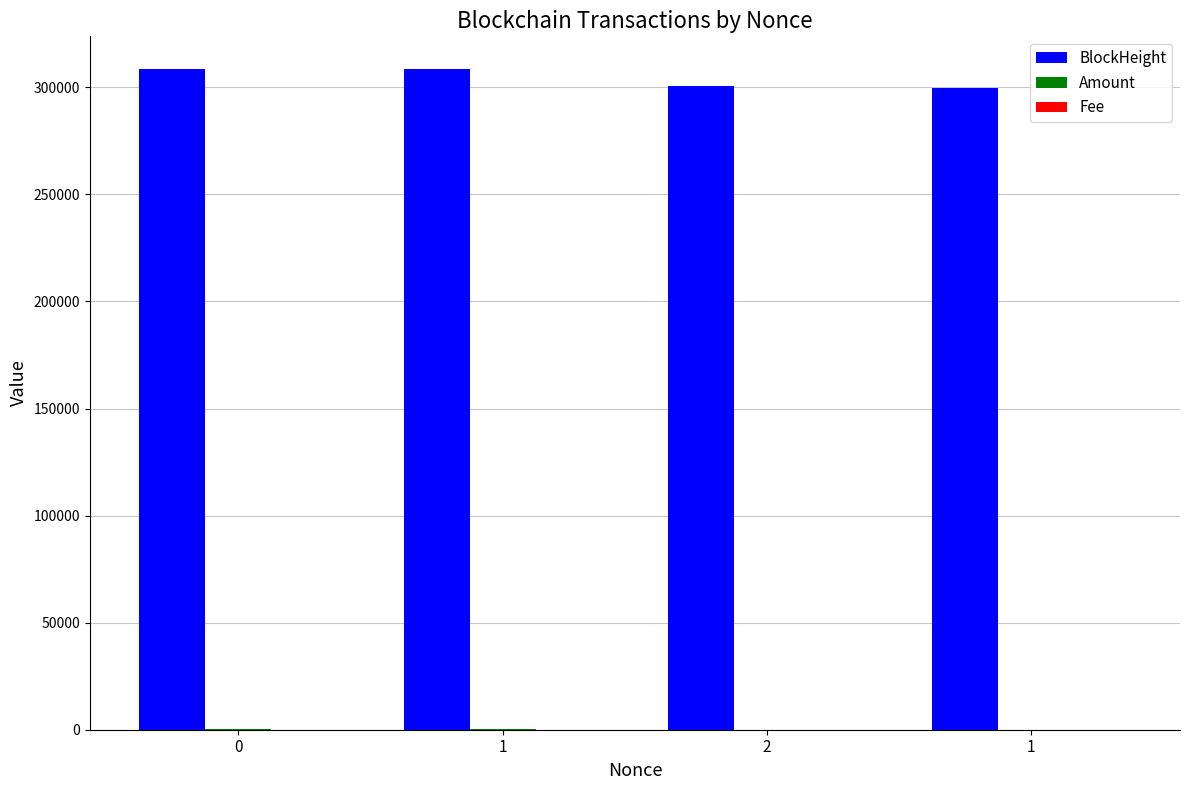

Reading right to left, what are all the values shown in this chart?

BlockHeight: 299501.0	300410.0	308371.0	308375.0
Amount: 26.7	25.2	300.0	299.5
Fee: 0.0	0.5	0.0	0.5